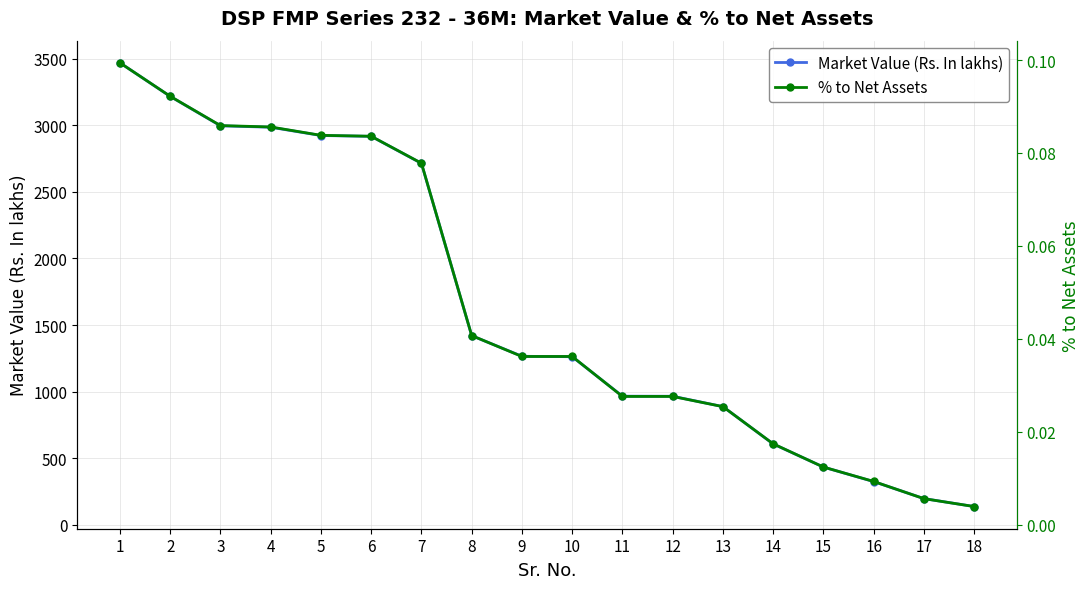

Is it true that Market Value (Rs. In lakhs) equals 573.5 at 9?

False